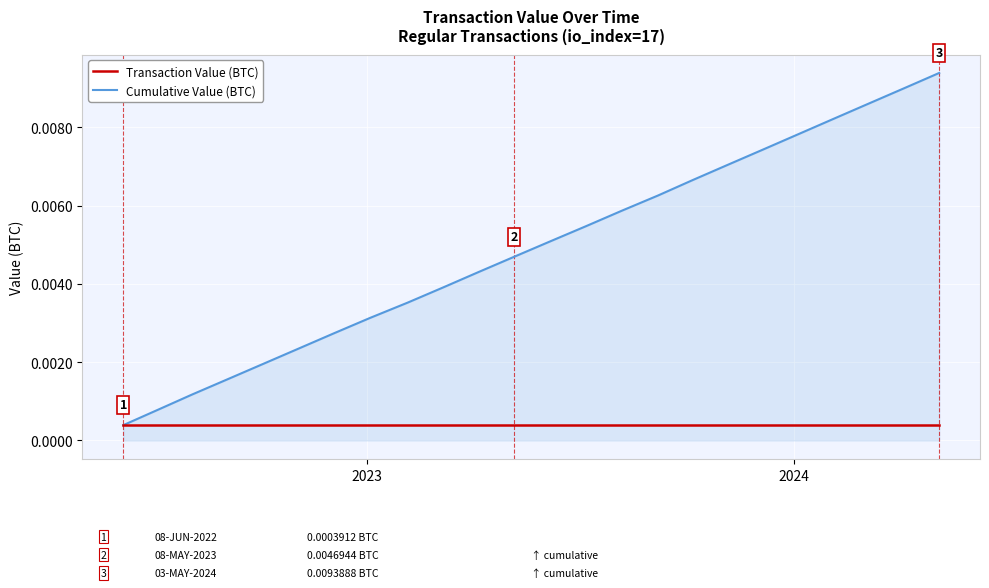

Which series has the largest range (max minus min)?

Cumulative Value (BTC)